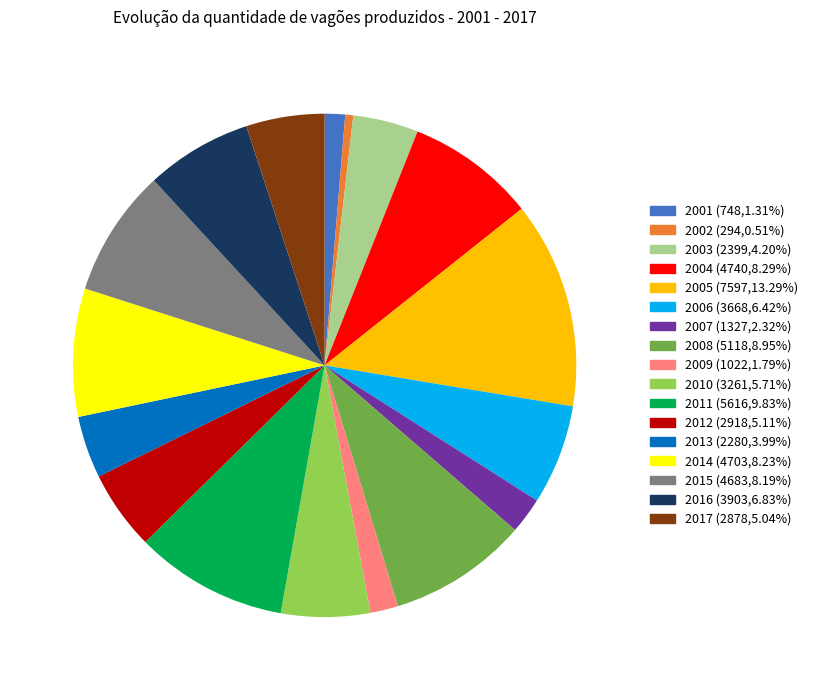

The 2003 slice represents 16% of the pie. True or false?

False